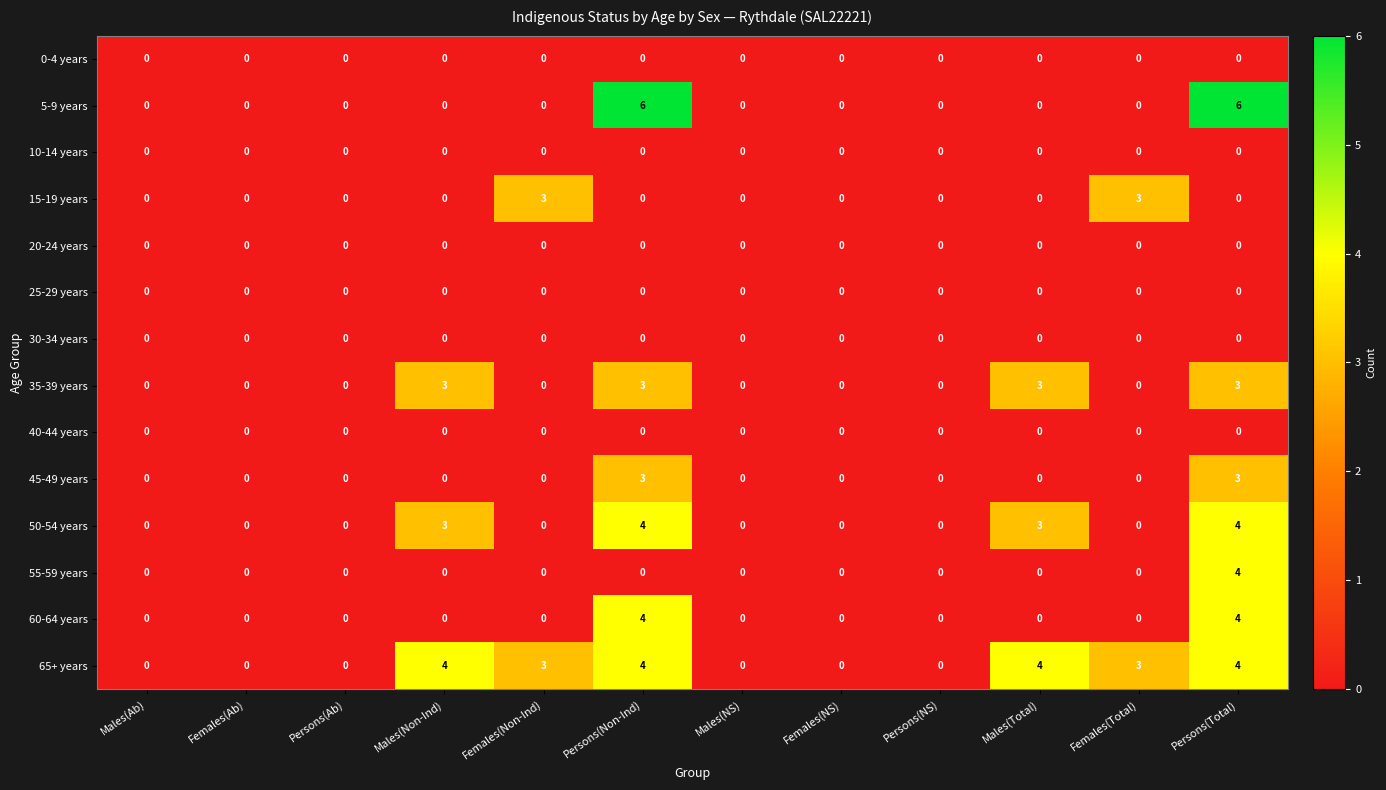

What is the difference between the highest and lowest values at Persons(Non-Ind)?

6